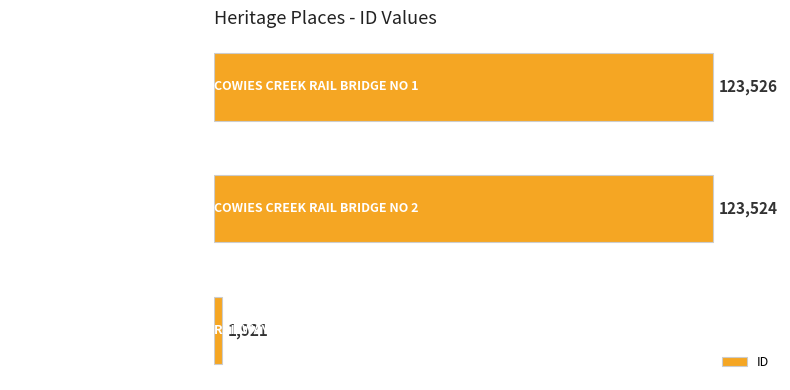

What is the sum of all values?

248971